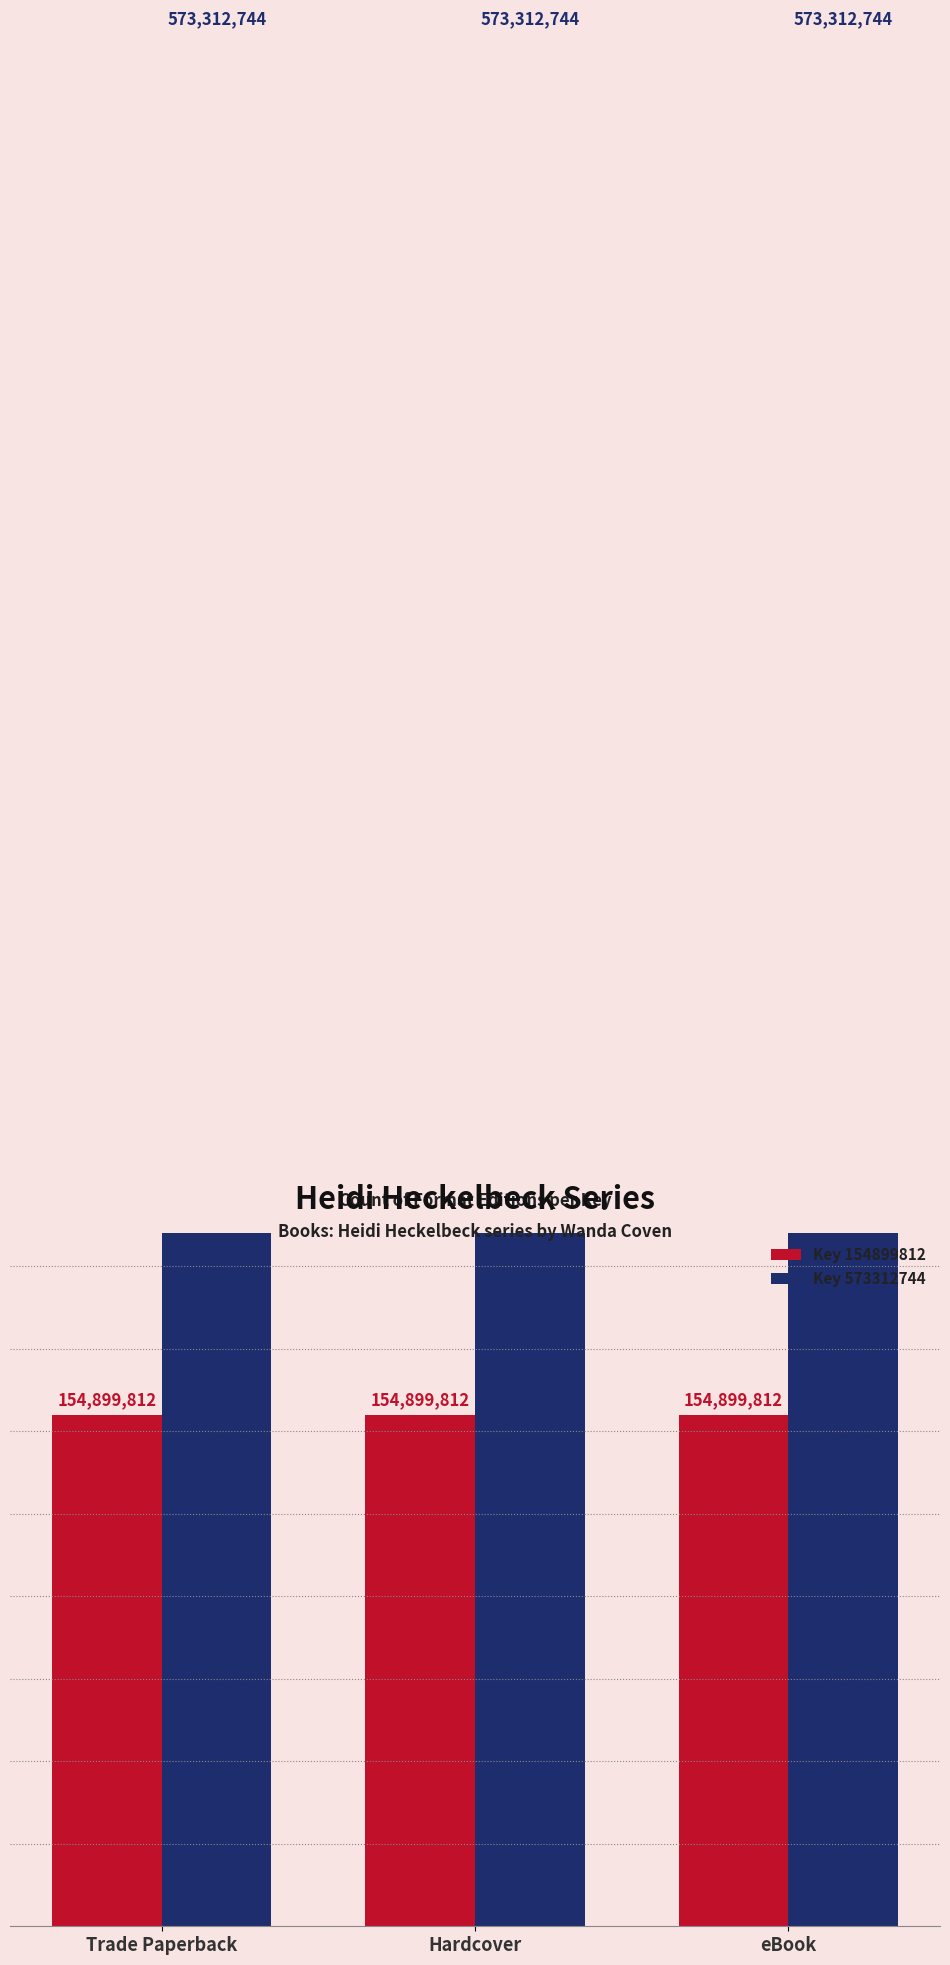

At how many categories does at least one series exceed 522187935?

3